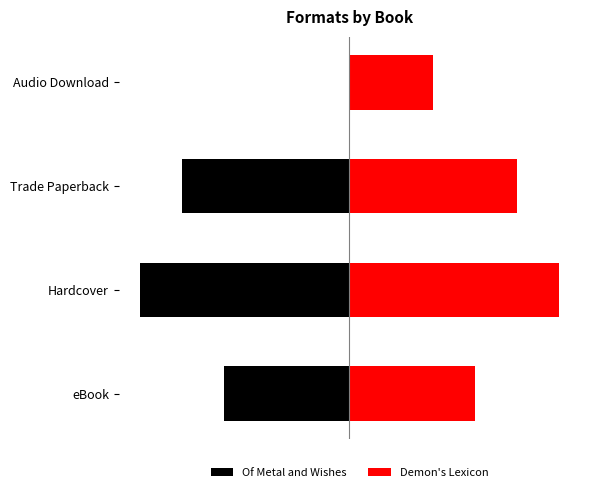

Are the bars grouped side by side (vs. stacked)?

Yes